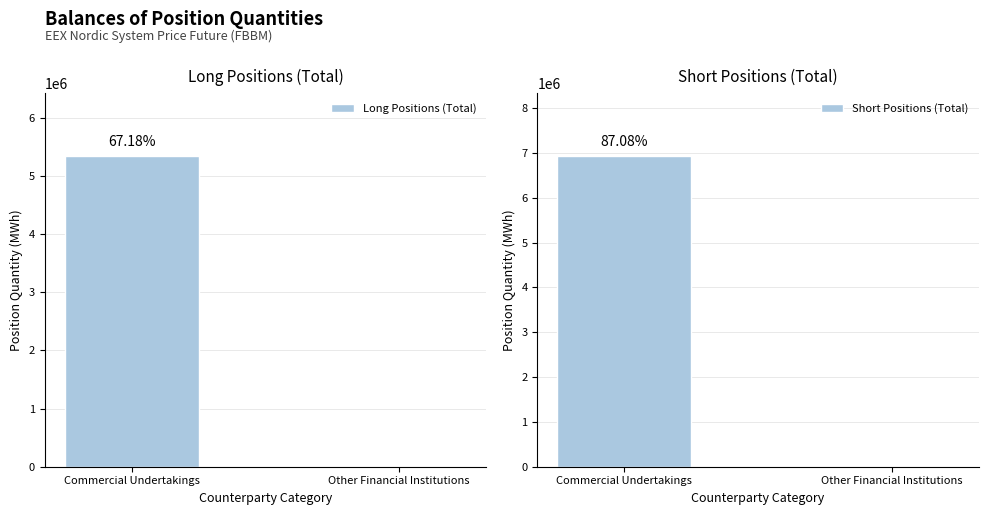

Where is Long Positions (Total) nearest to the value 2676972?

Commercial Undertakings